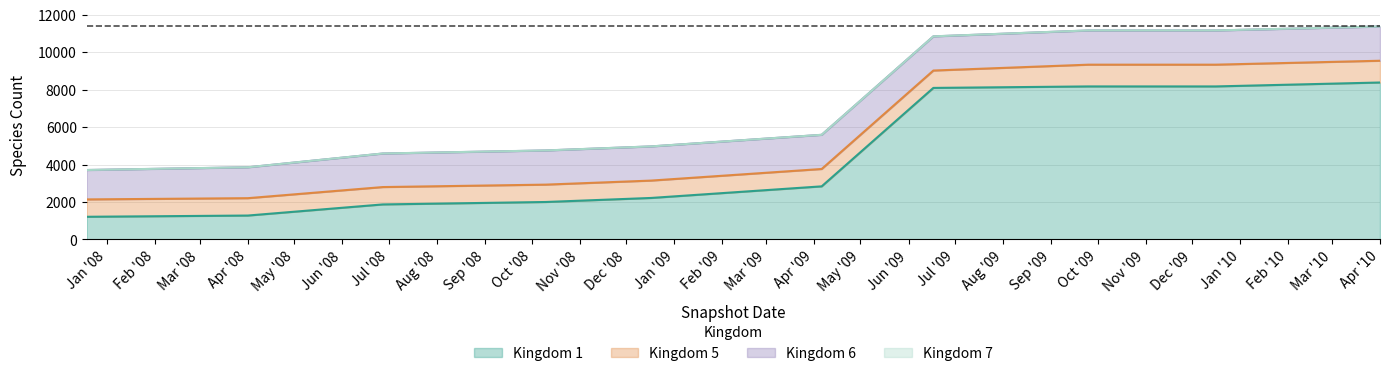

How many lines are shown in the chart?

4